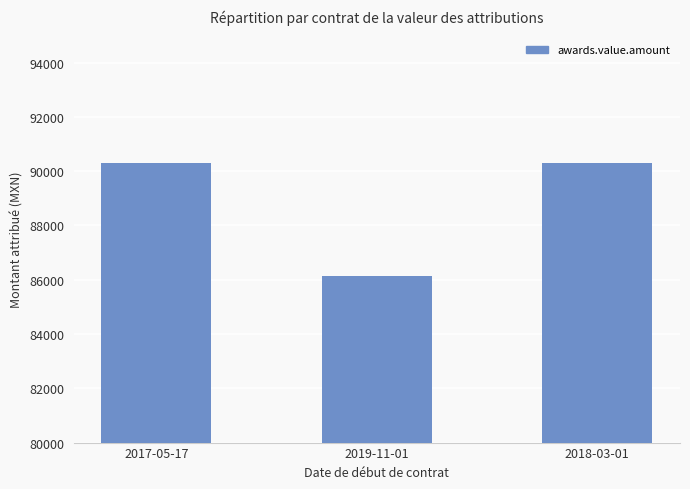

What is the sum of all values?

266748.8